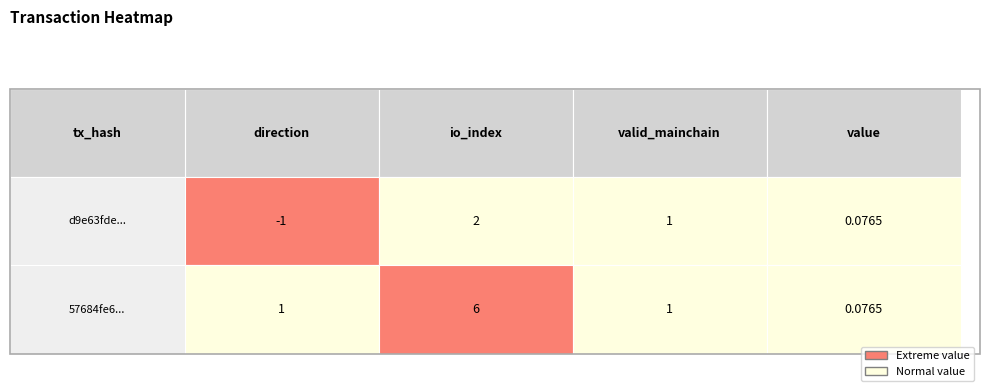

Reading right to left, list all the values displayed in this chart.

d9e63fde1806ca1b715c2c5a85368aea7db60bb: value=0.1	valid_mainchain=1.0	io_index=2.0	direction=-1.0
57684fe64dd0609388e63cff044b2cc776437a0: value=0.1	valid_mainchain=1.0	io_index=6.0	direction=1.0